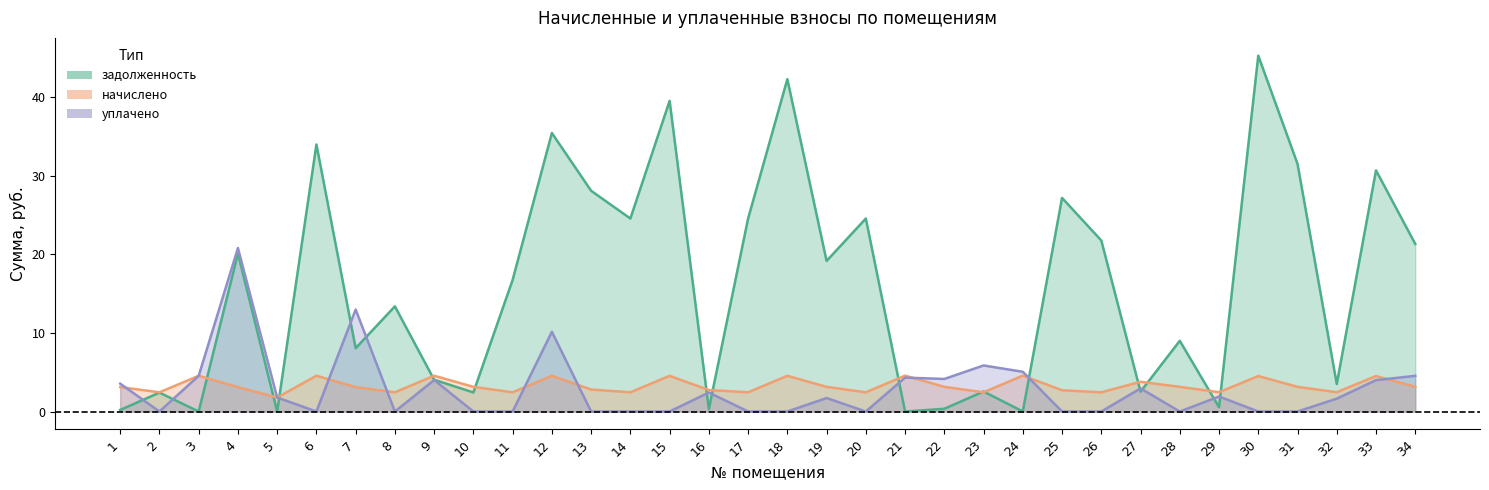

Rank the series at 4 from lowest to highest value.

начислено, задолженность, уплачено